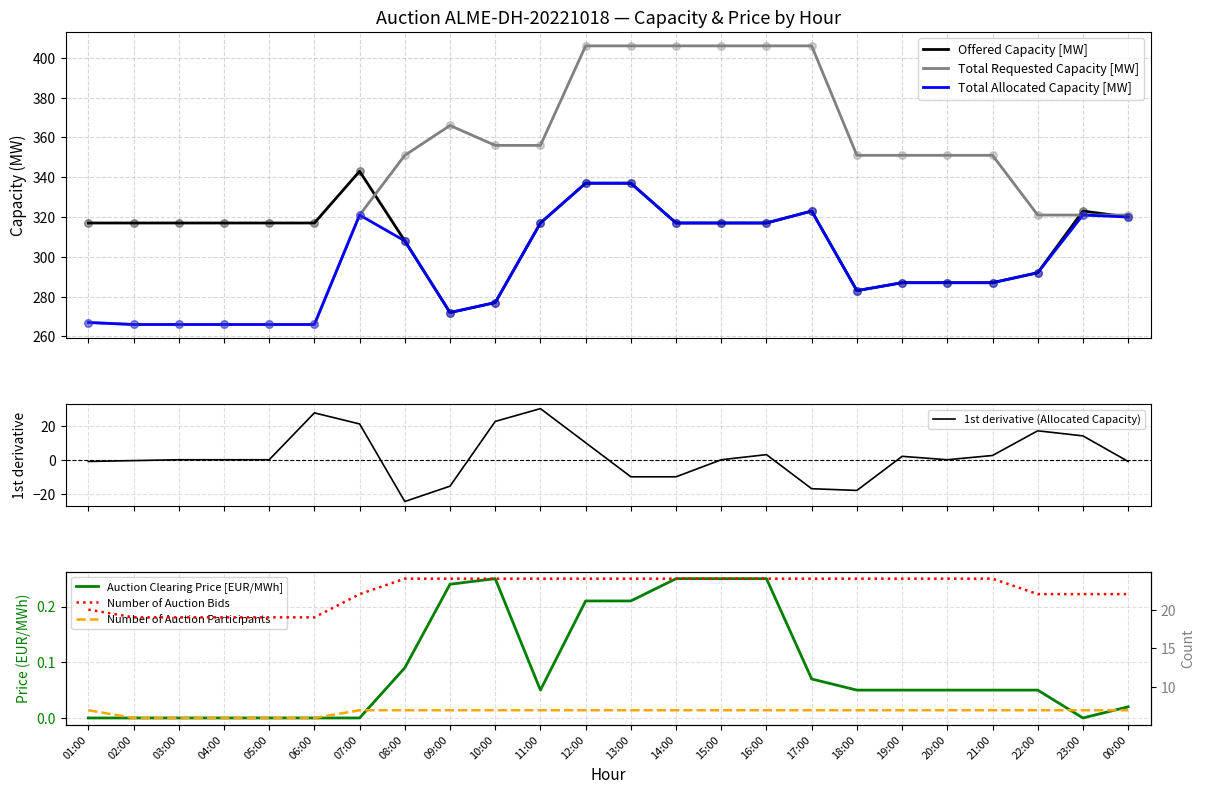

Which series has the widest spread of Y values?

Total Requested Capacity [MW]